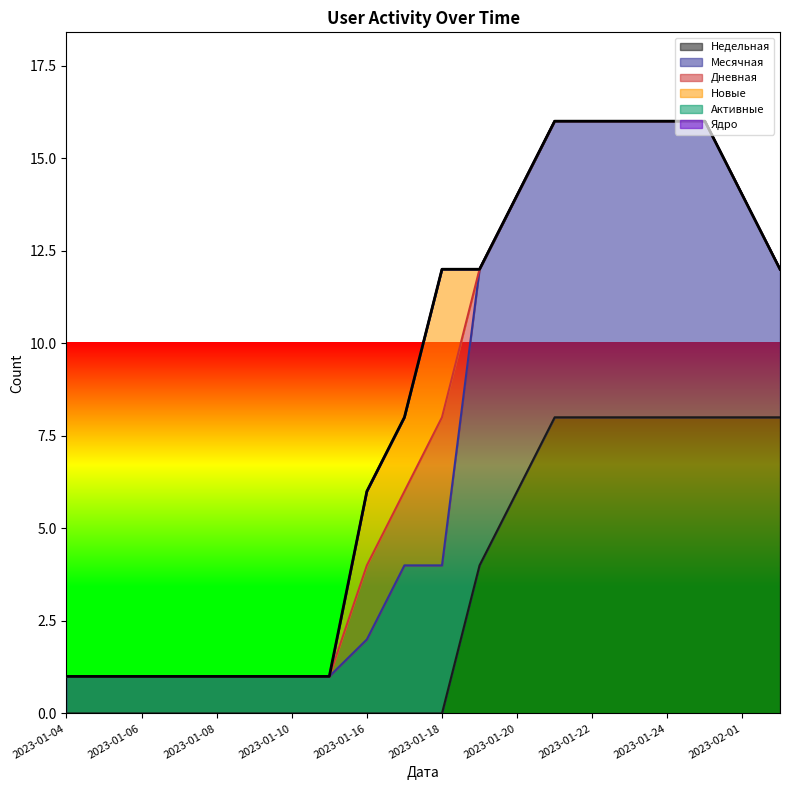

Count the Недельная values in the range 0 to 8.

20